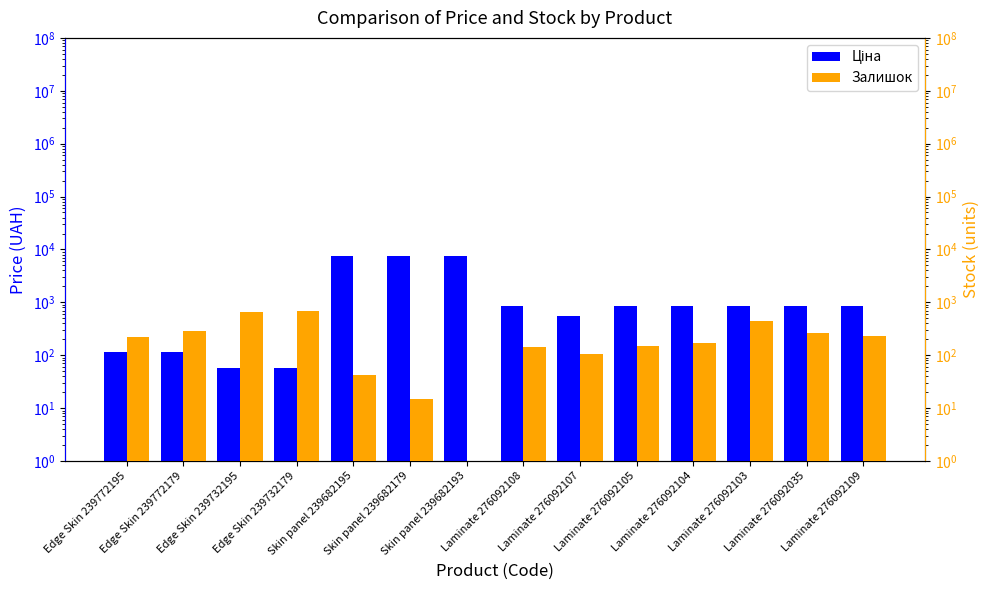

What is the label of the 7th bar from the right?

Laminate 276092108